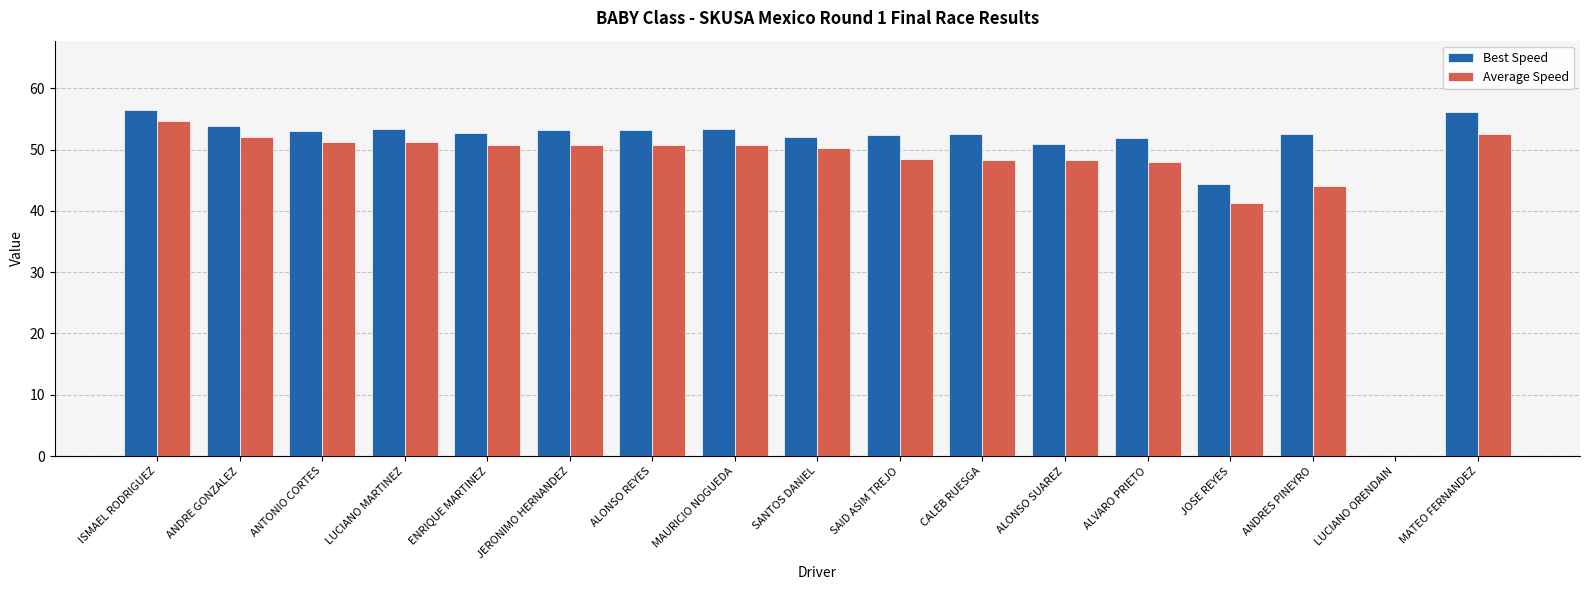

What is the total value across all series at CALEB RUESGA?

100.9